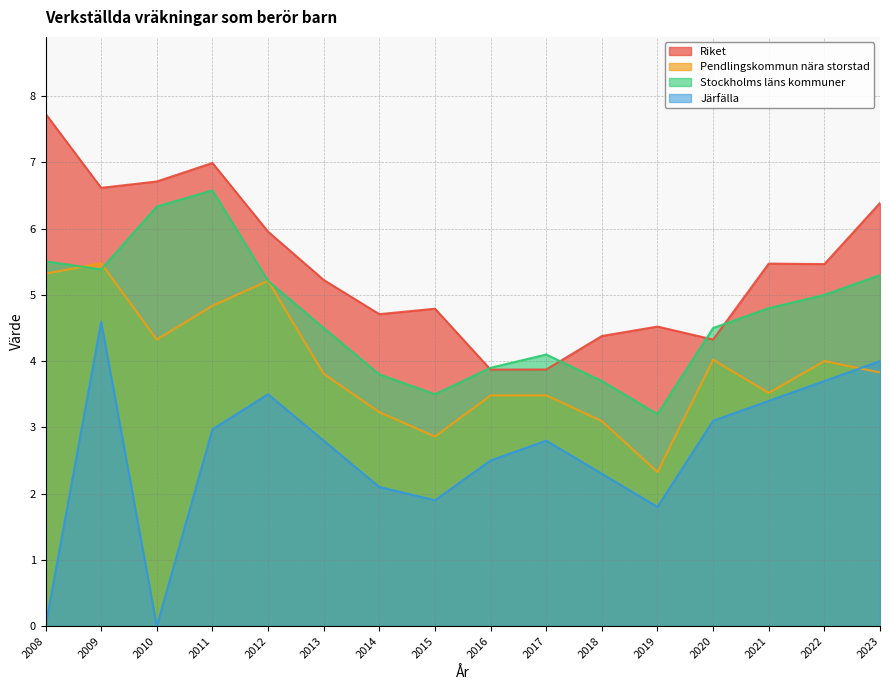

The value of Pendlingskommun nära storstad at 2018 is 4.8. True or false?

False